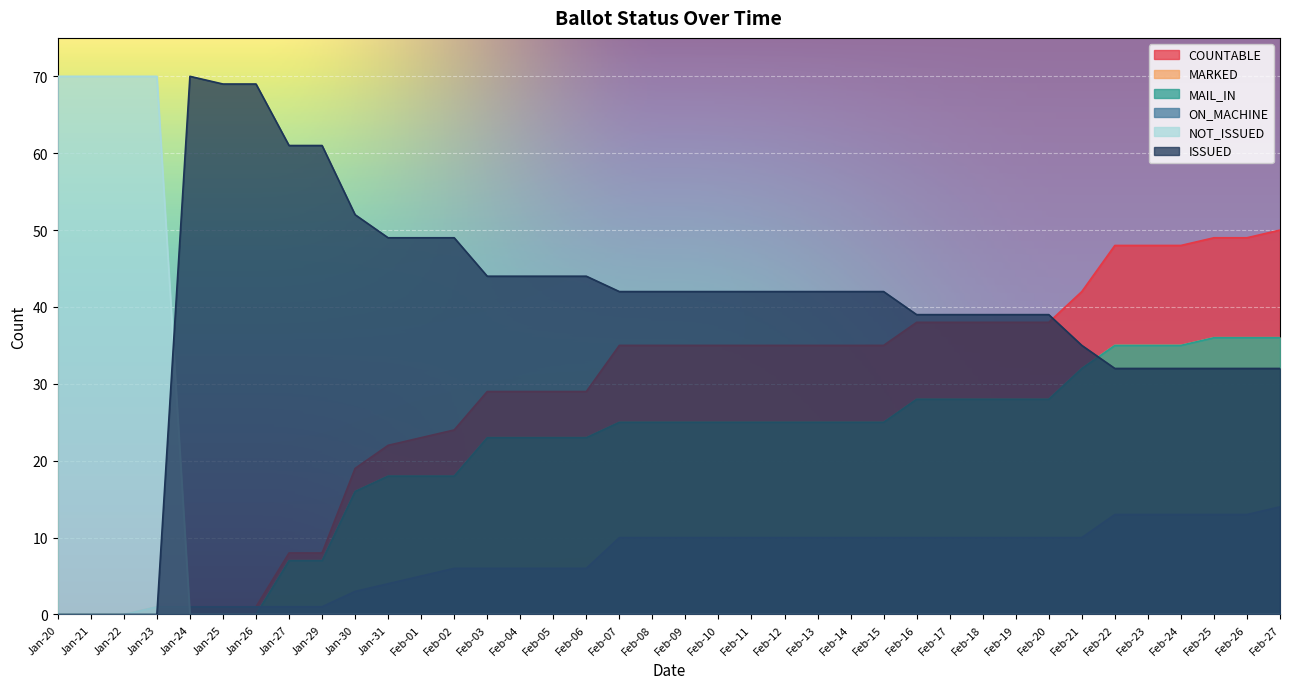

What is the value of the COUNTABLE point at the 14th from the left?

29